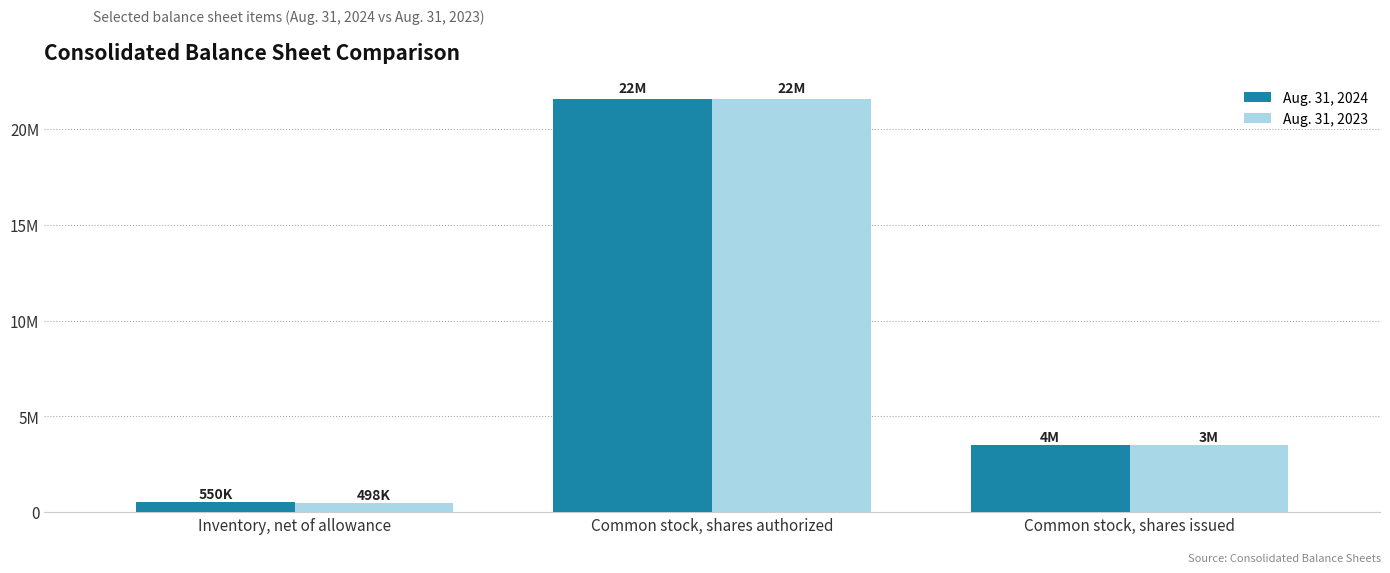

Are the bars horizontal?

No